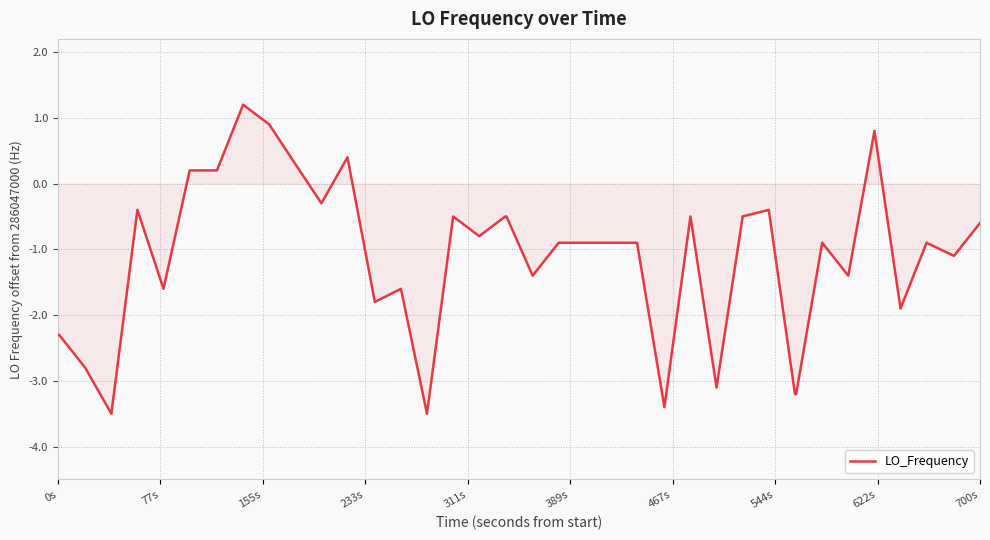

What is the smallest value displayed?

-3.5